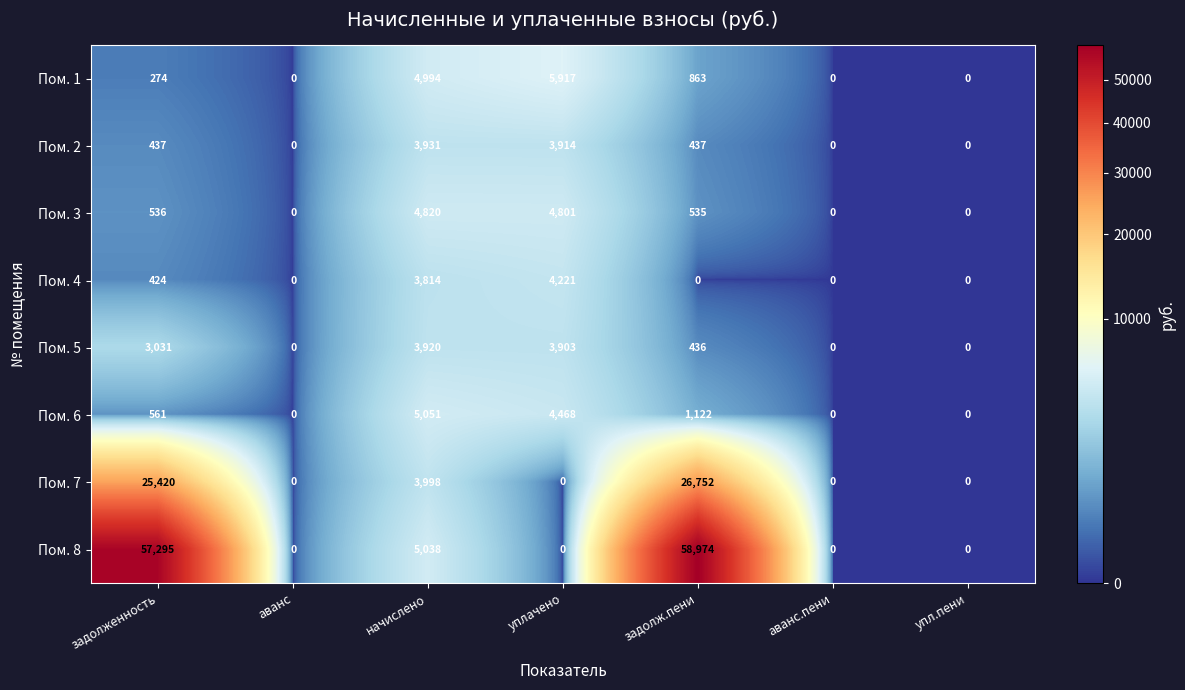

At which label is Пом. 1 closest to 2958?

начислено